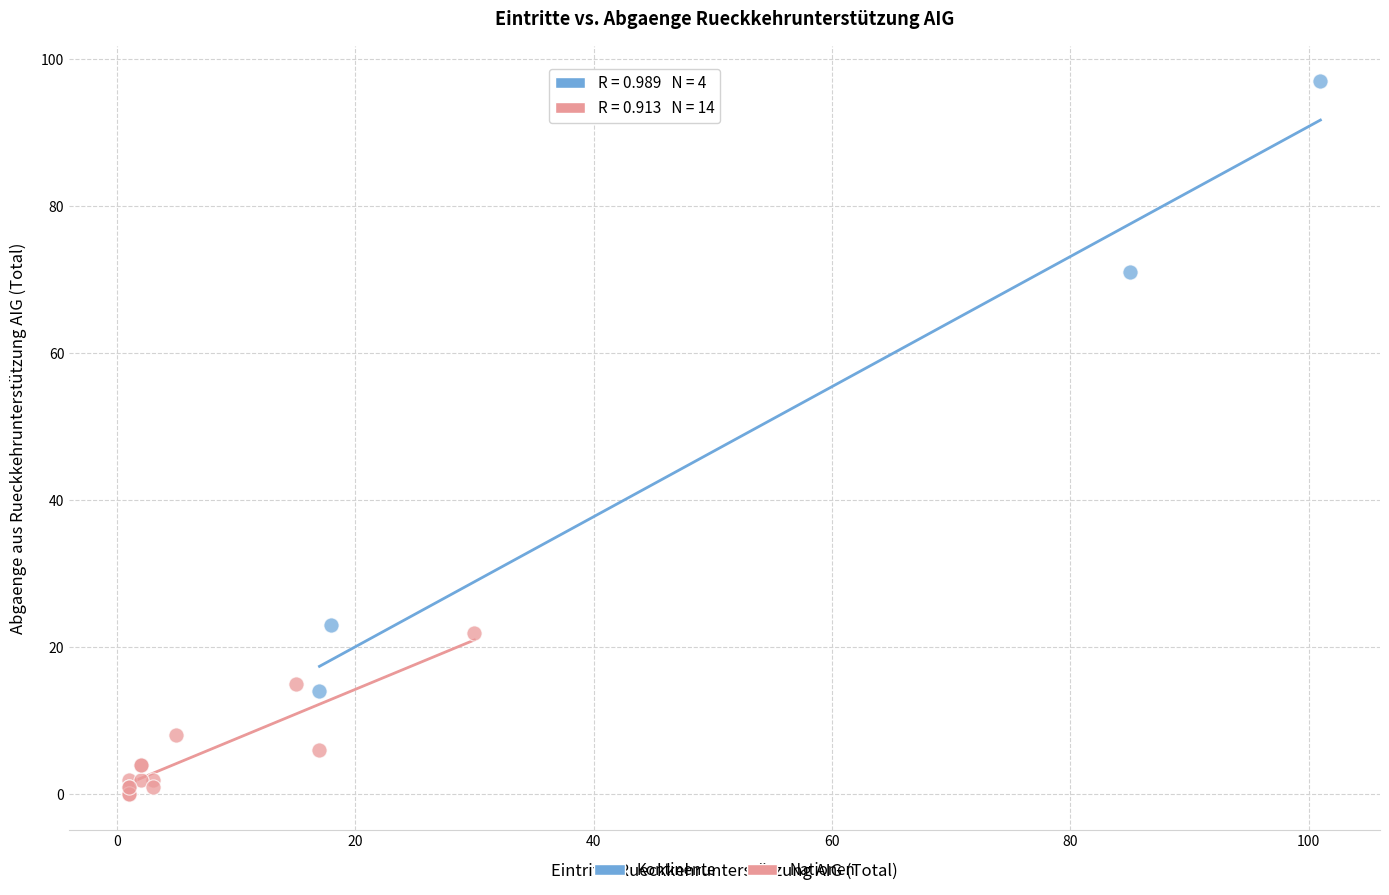

Which series reaches the minimum Y coordinate?

Nationen